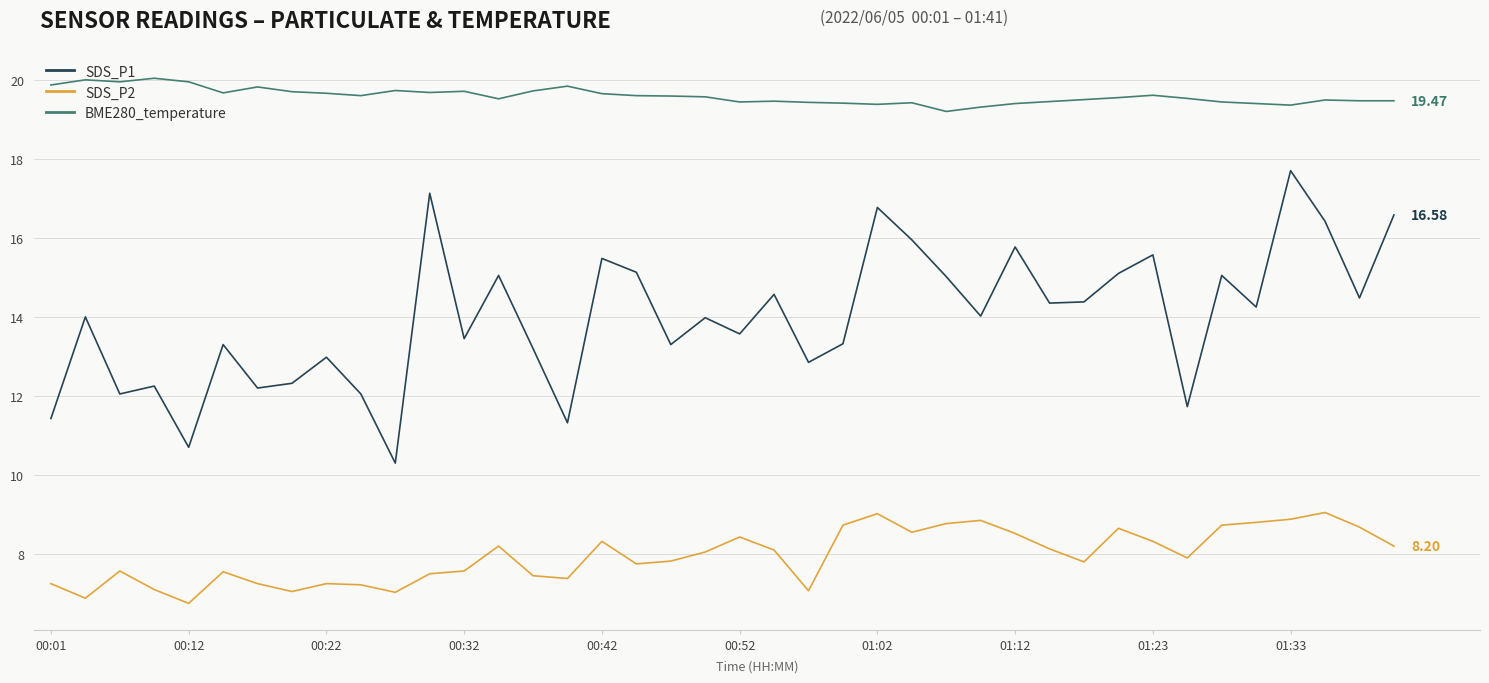

How many interior local valleys does the SDS_P1 series have?

14